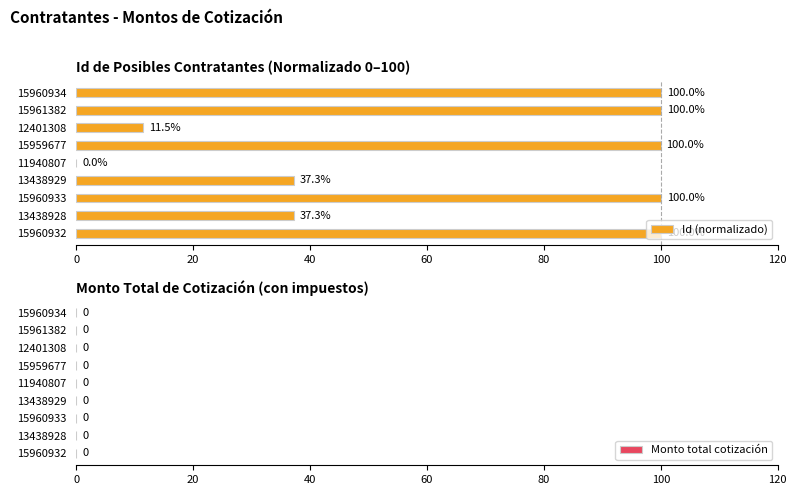

What is the ratio of the value at 15961382 to the value at 13438929?

2.7